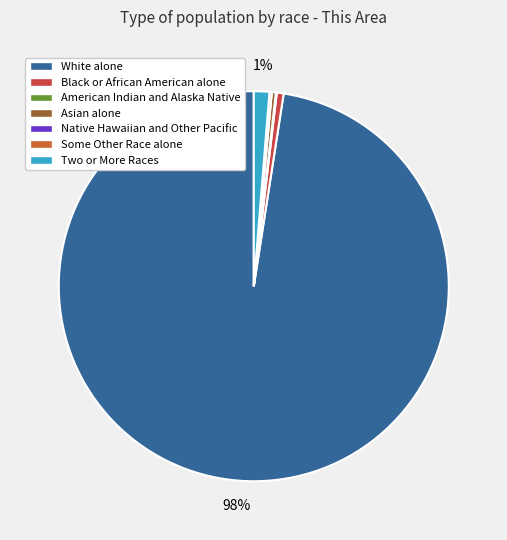

To the nearest percent, what is the combined percentage of Native Hawaiian and Other Pacific and White alone?

98%